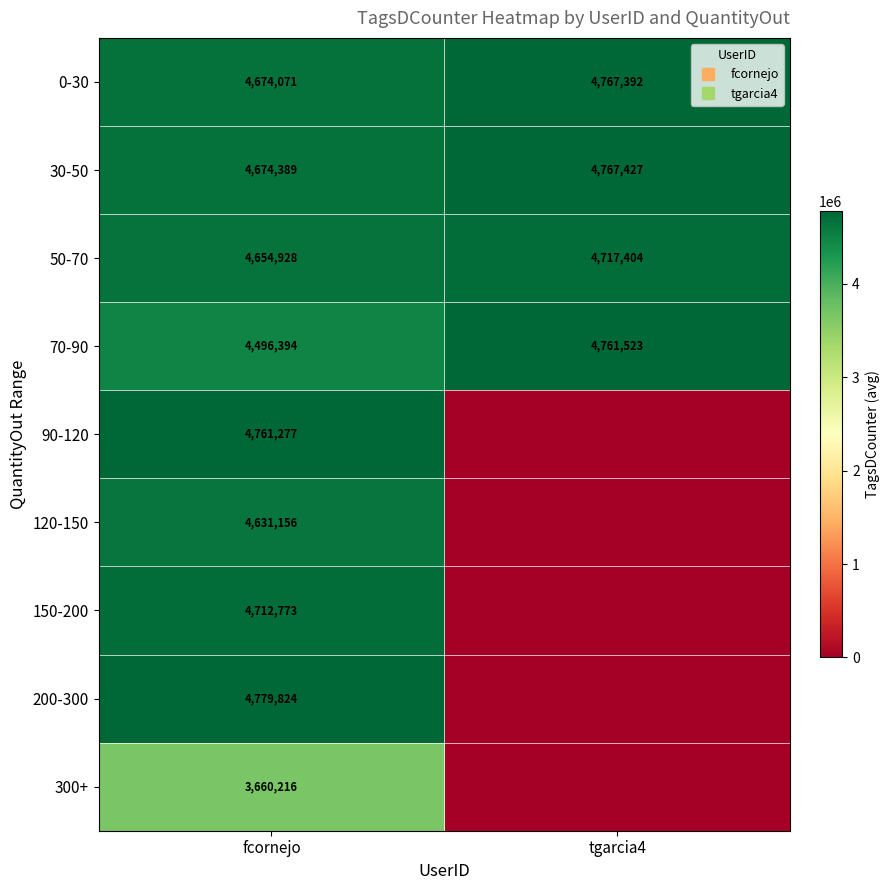

Between tgarcia4 and fcornejo, which is larger?

tgarcia4